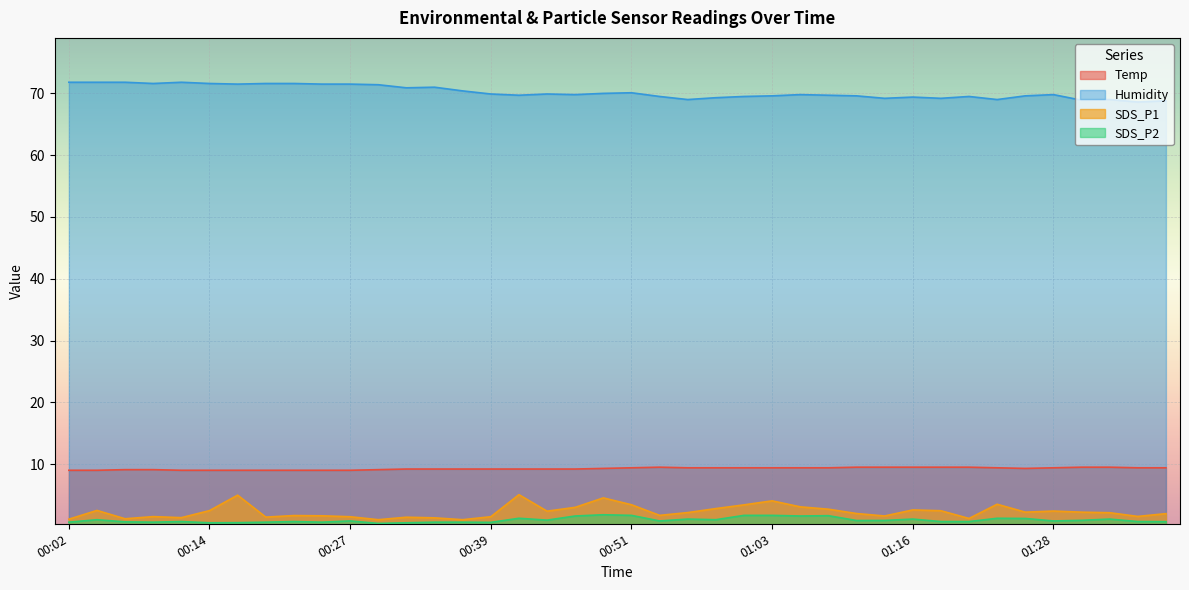

What is the value of the Humidity point at the 16th from the left?

69.9